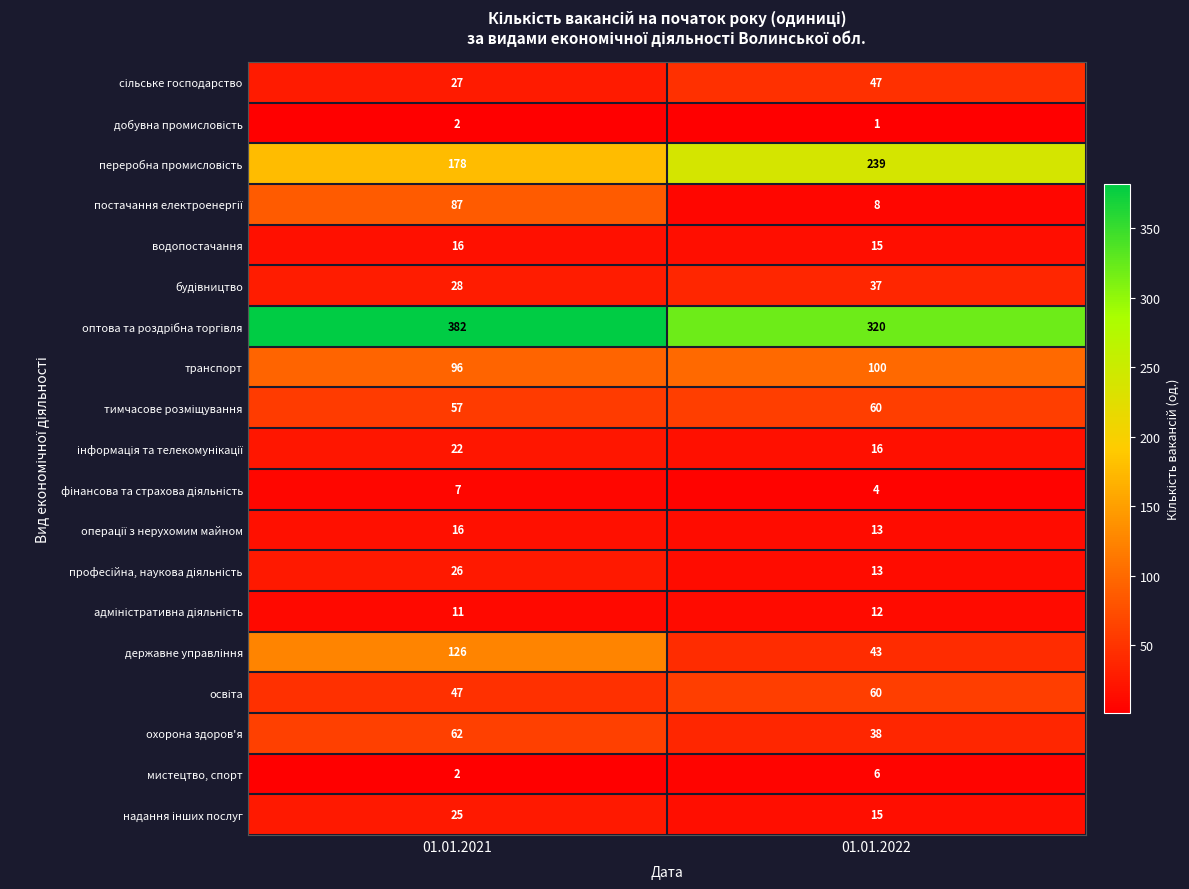

What is the difference between the highest and lowest values at 01.01.2021?

380